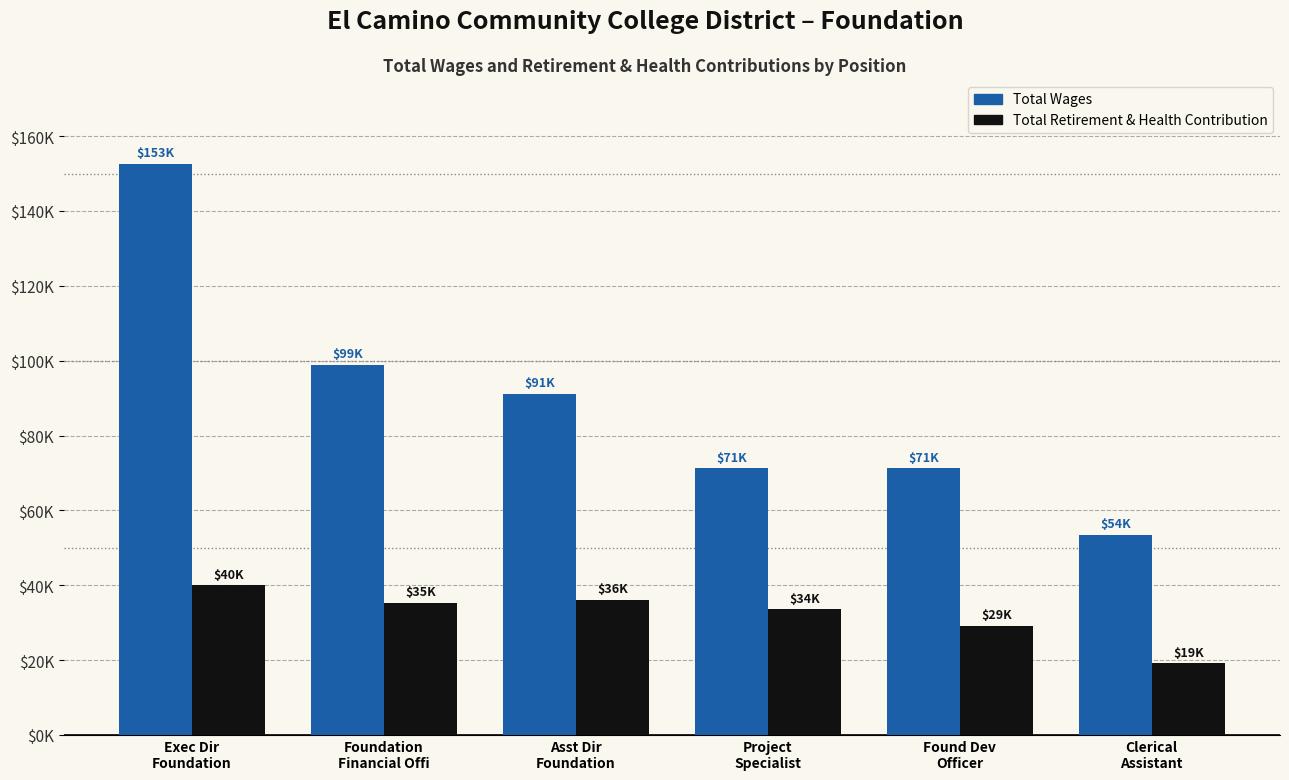

Reading left to right, what are all the values shown in this chart?

Total Wages: Exec Dir
Foundation=152603	Foundation
Financial Offi=98881	Asst Dir
Foundation=91196	Project
Specialist=71311	Found Dev
Officer=71307	Clerical
Assistant=53549
Total Retirement & Health Contribution: Exec Dir
Foundation=39972	Foundation
Financial Offi=35314	Asst Dir
Foundation=36142	Project
Specialist=33568	Found Dev
Officer=29138	Clerical
Assistant=19205